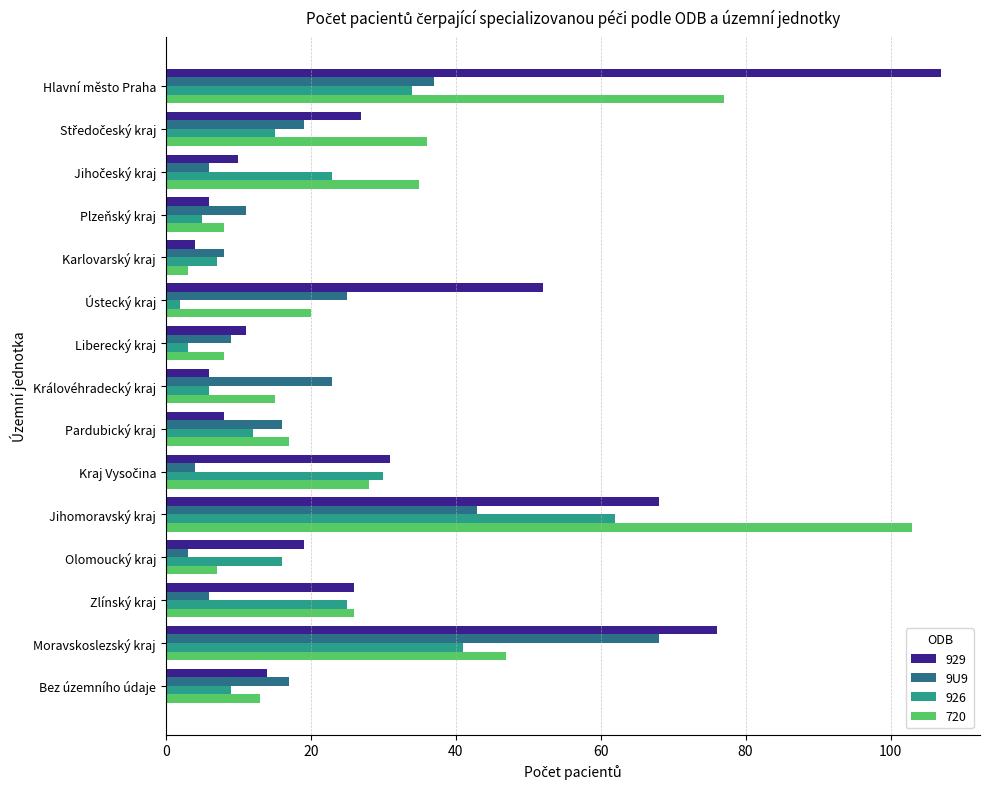

What is the approximate value of 929 at Zlínský kraj?

26